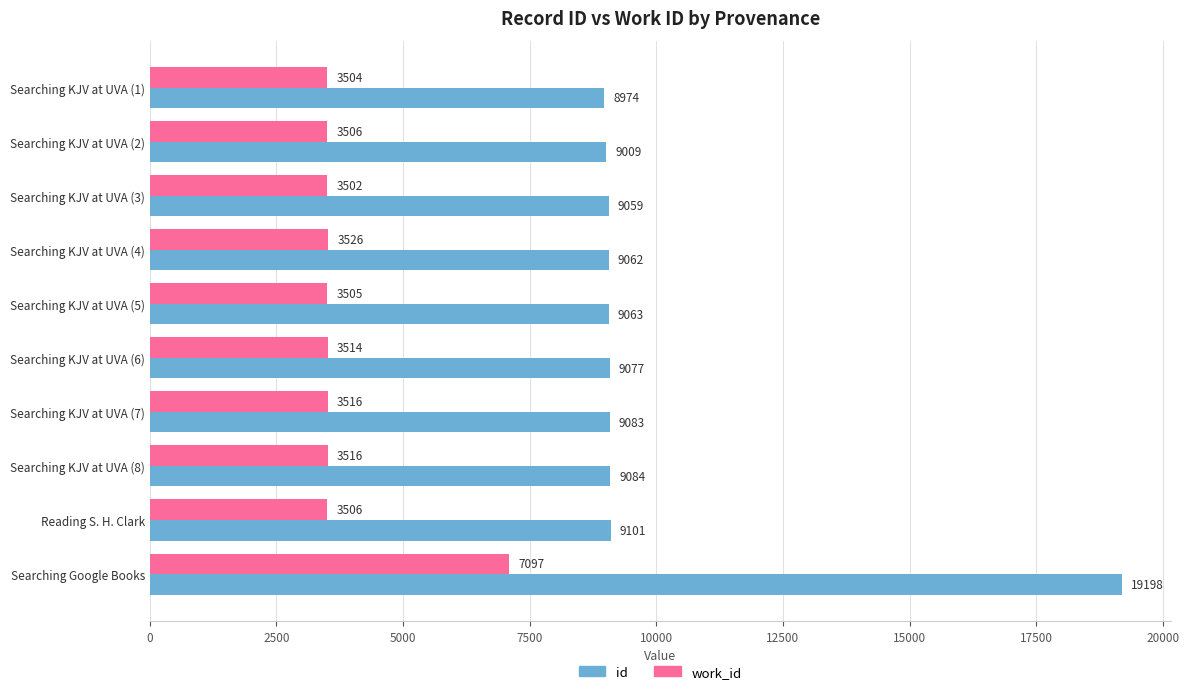

What are all the series names shown in the legend?

id, work_id